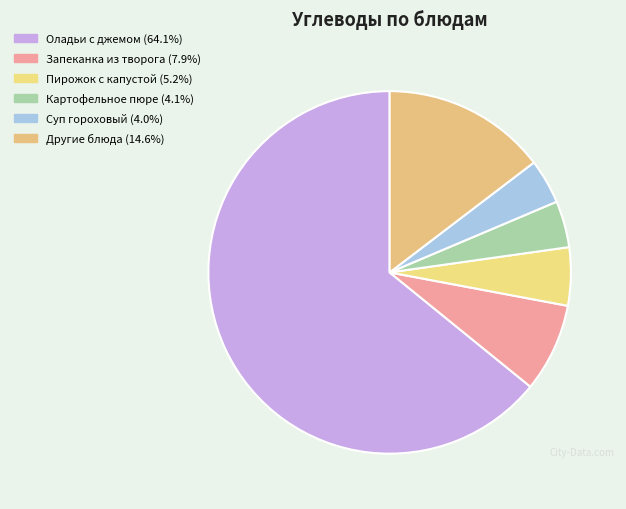

Count the number of slices in the pie.

6